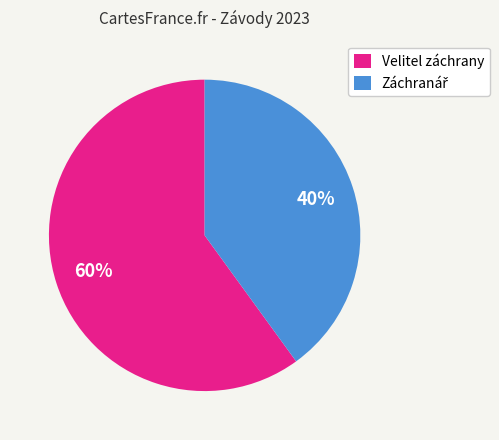

True or false: Velitel záchrany accounts for 52% of the total.

False